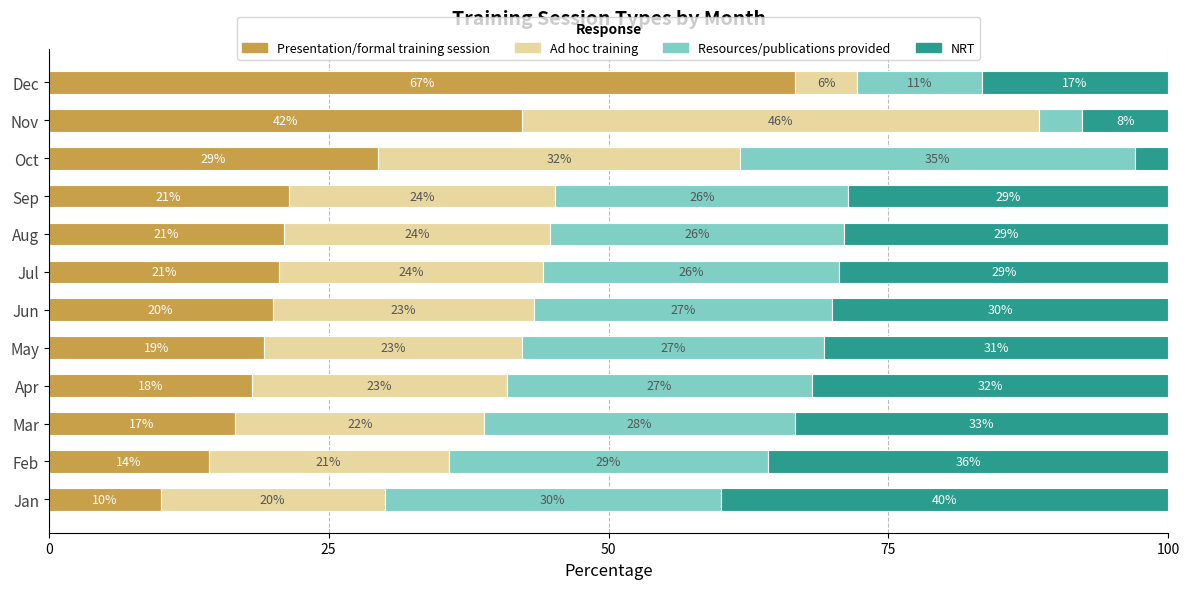

What are all the series names shown in the legend?

Presentation/formal training session, Ad hoc training, Resources/publications provided, NRT